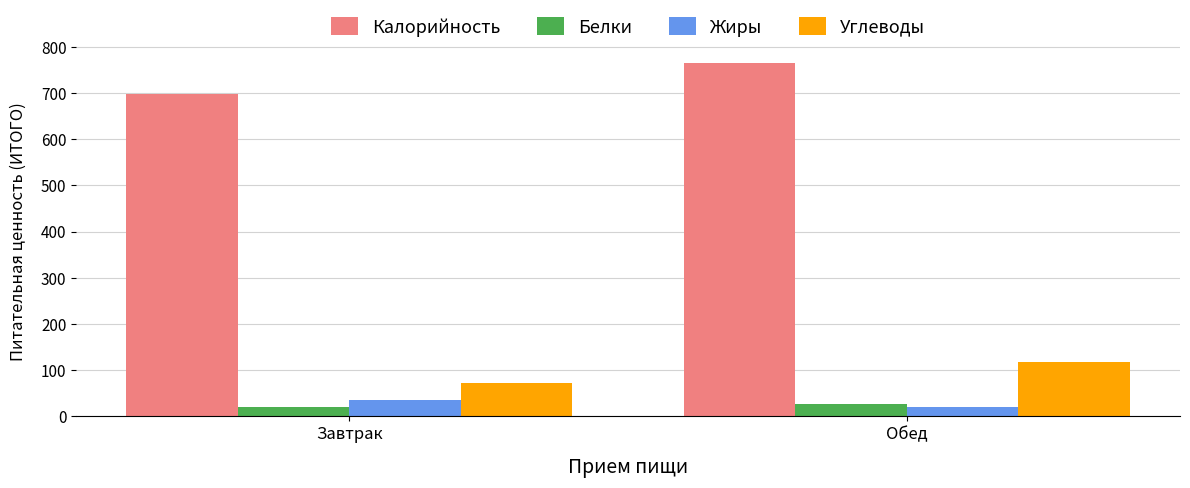

What is the spread (max minus min) of values at Завтрак?

678